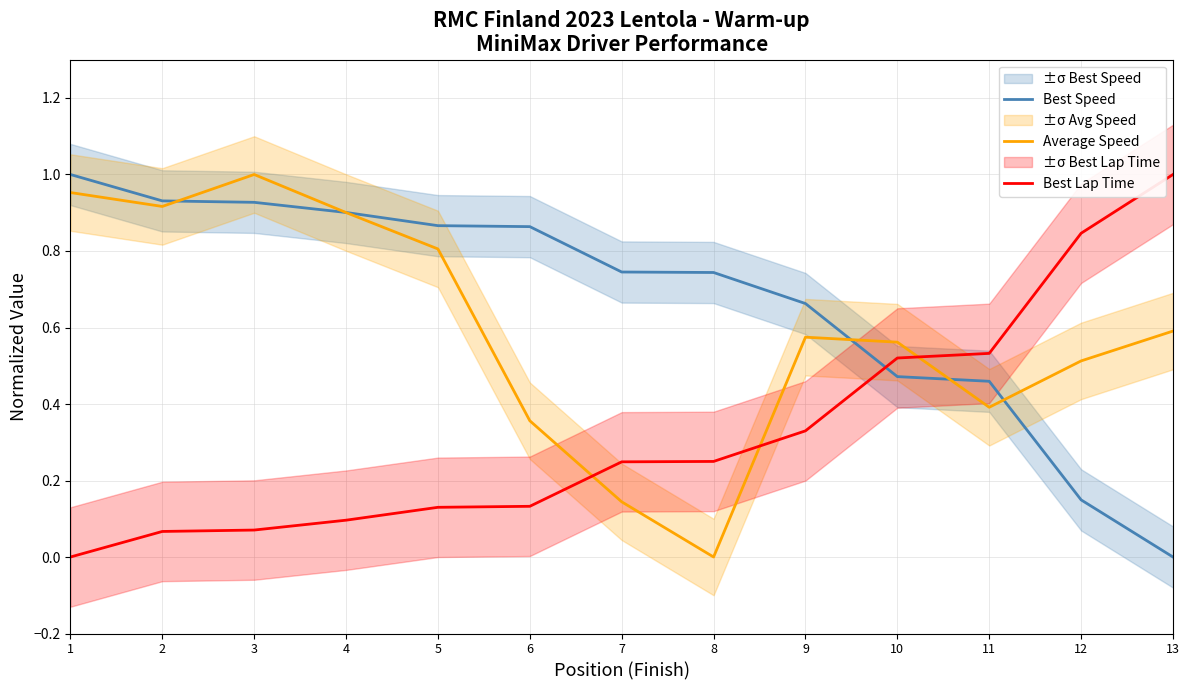

Is the value of Best Lap Time at 7 greater than the value of Average Speed at 3?

No